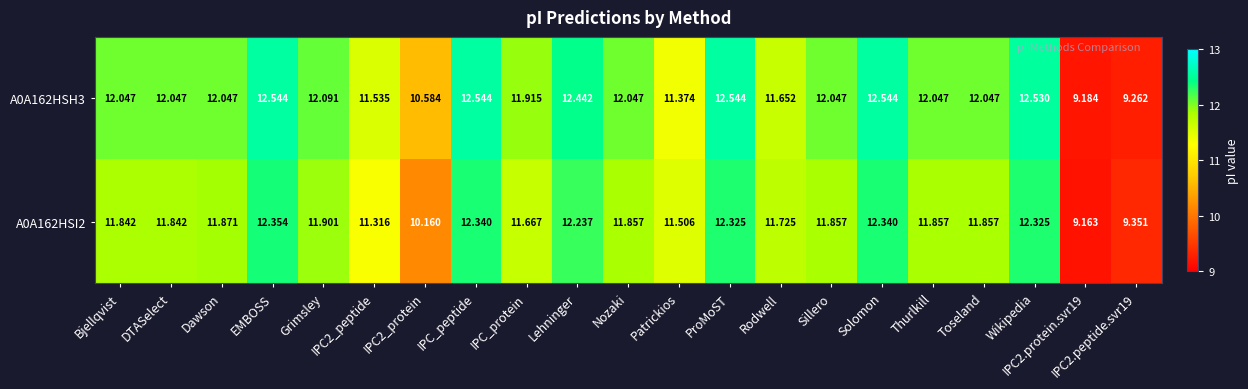

How many data points does each series have?

21